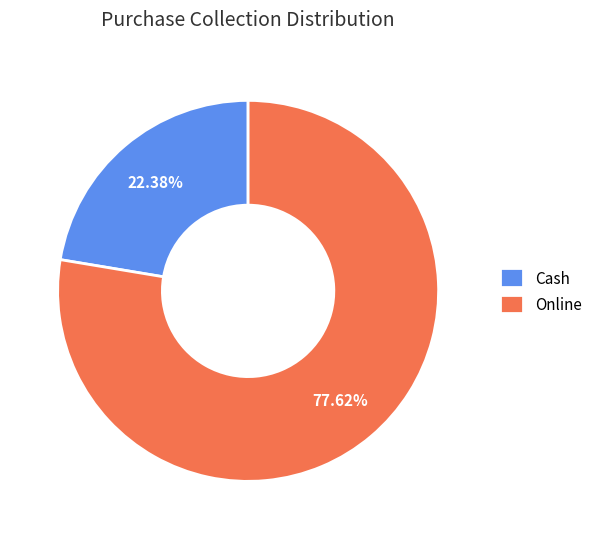

Is it true that Online is 90% of the pie?

False